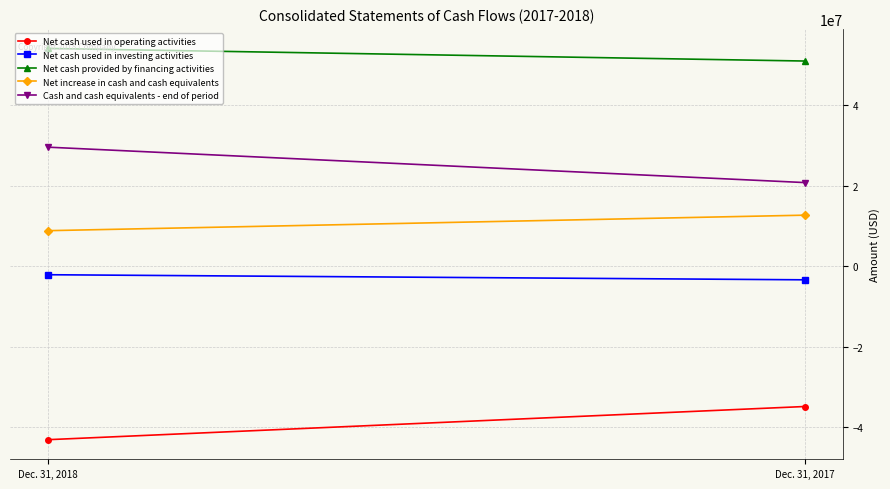

What is the maximum value for Net cash used in operating activities?

-34853000